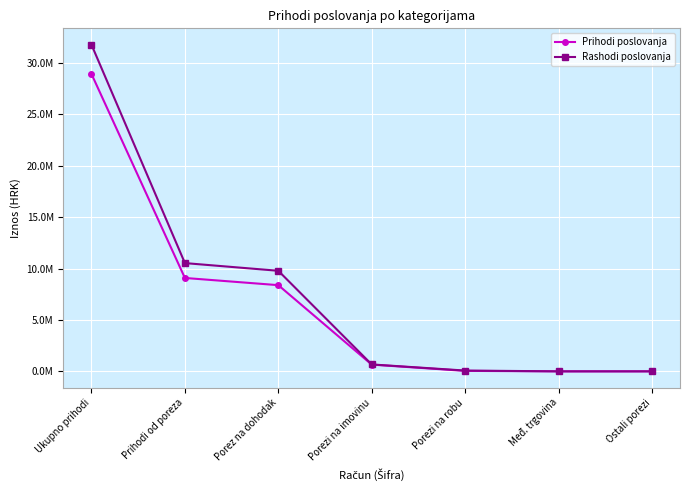

Which label corresponds to the largest value in the chart?

Ukupno prihodi